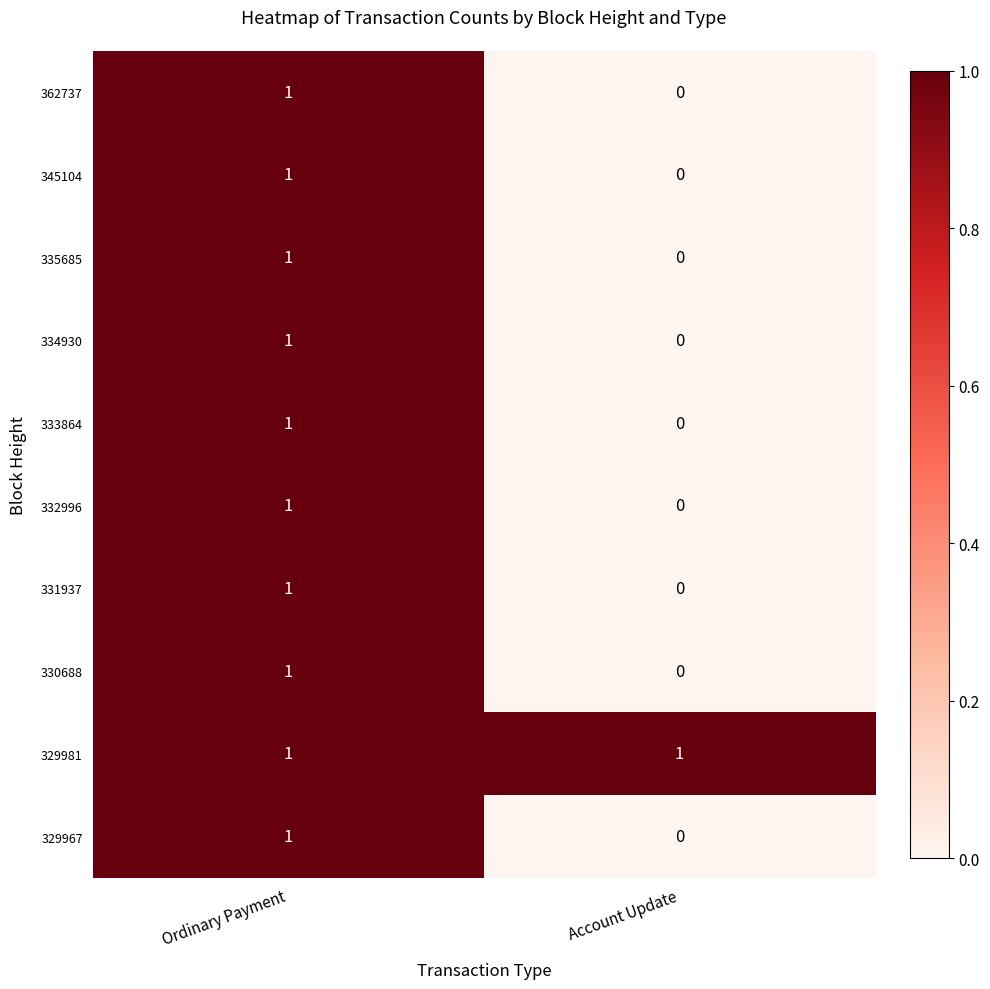

Is it true that 329967 equals 1 at Ordinary Payment?

True